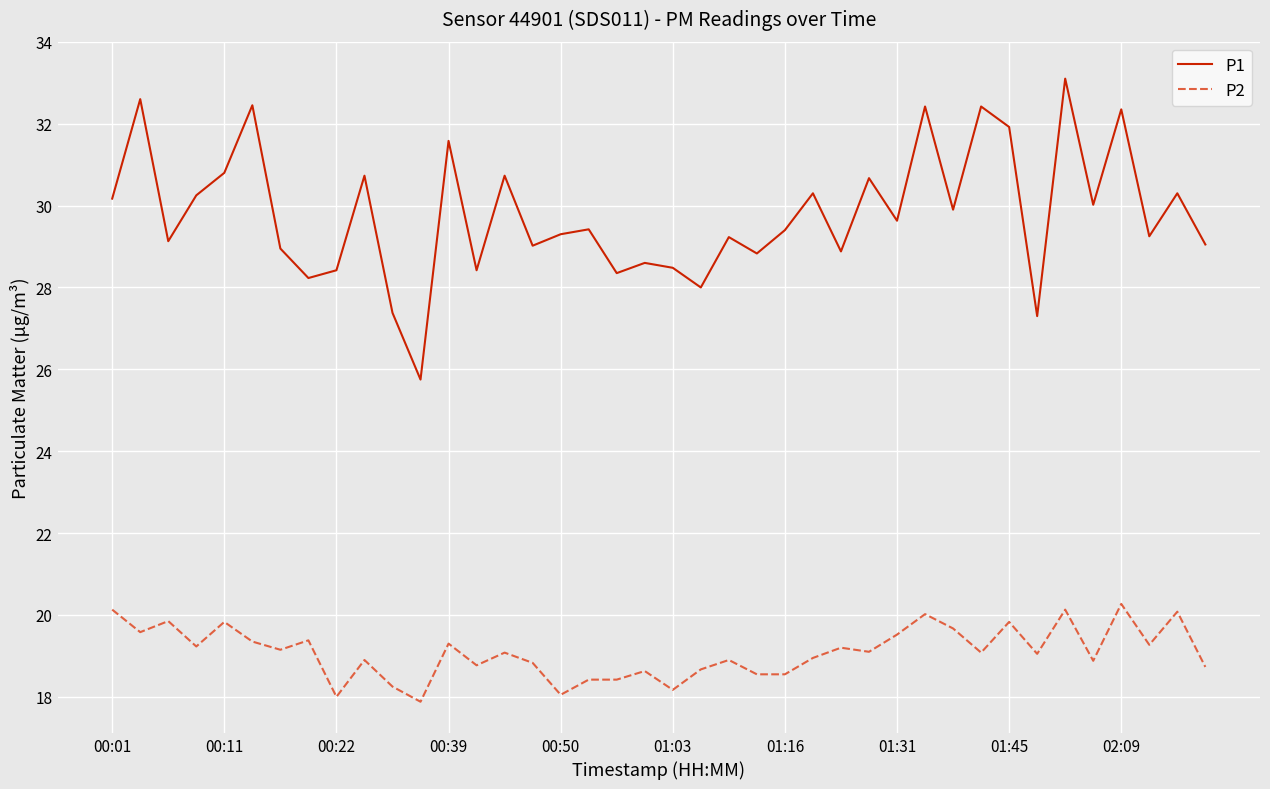

List the series in order of their peak value, lowest first.

P2, P1